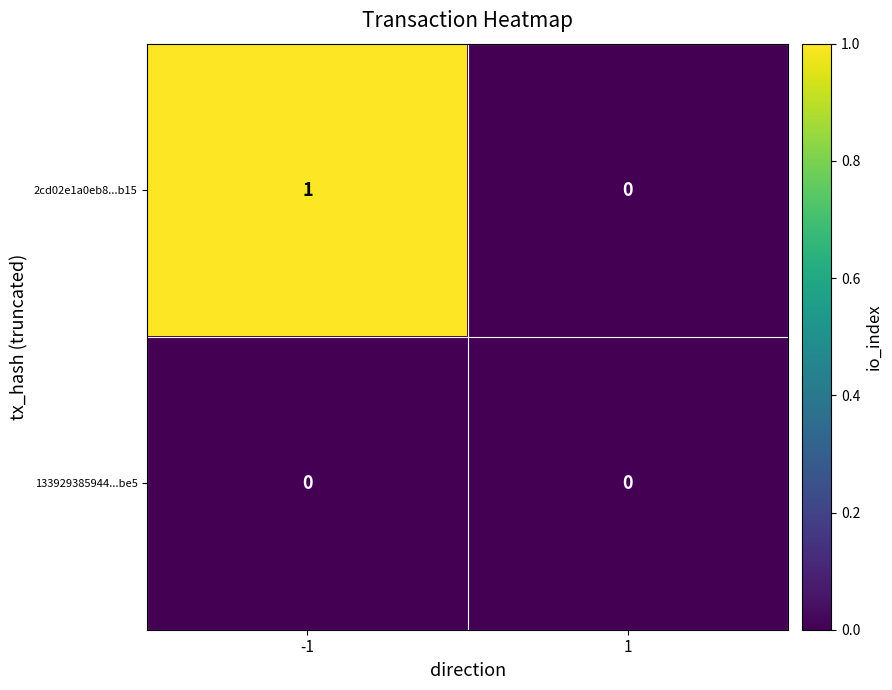

Which series has the largest range (max minus min)?

2cd02e1a0eb8...b15